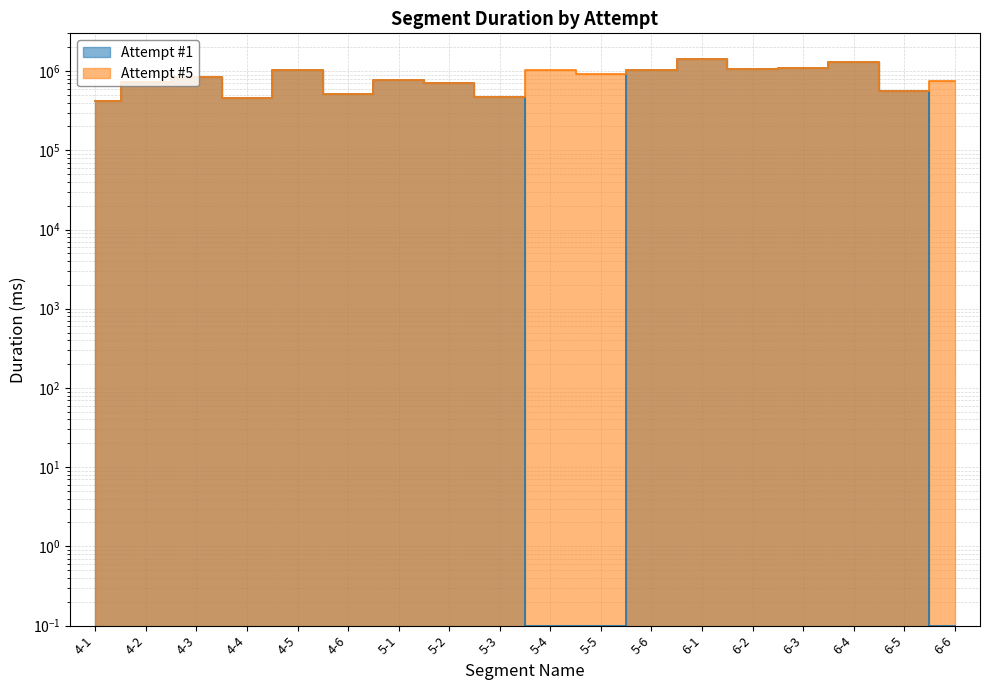

At which category is the sum across all series the highest?

6-1